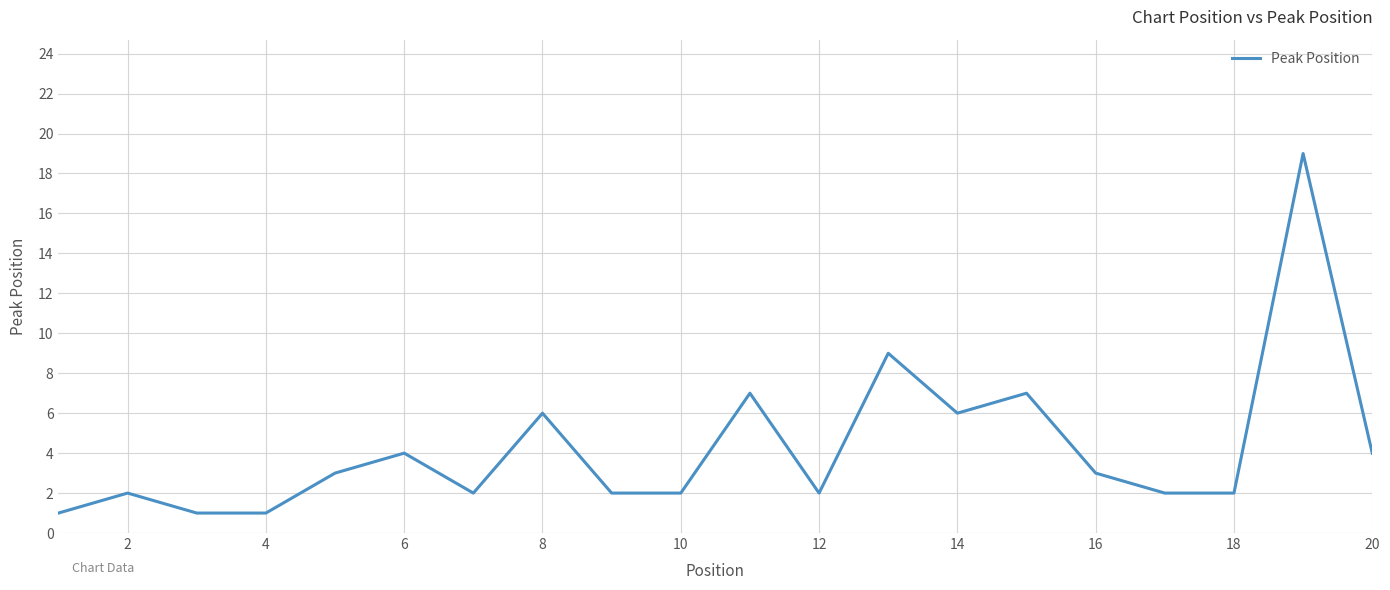

What is the maximum value shown in the chart?

19